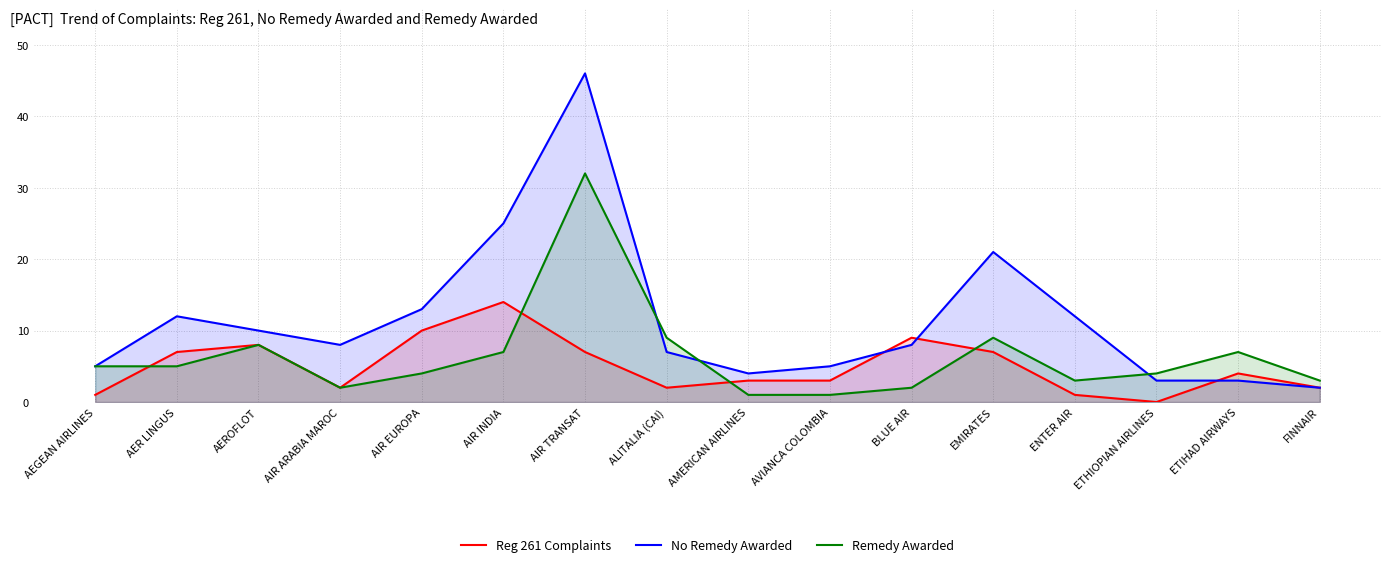

Which has a higher value, EMIRATES or AVIANCA COLOMBIA?

EMIRATES